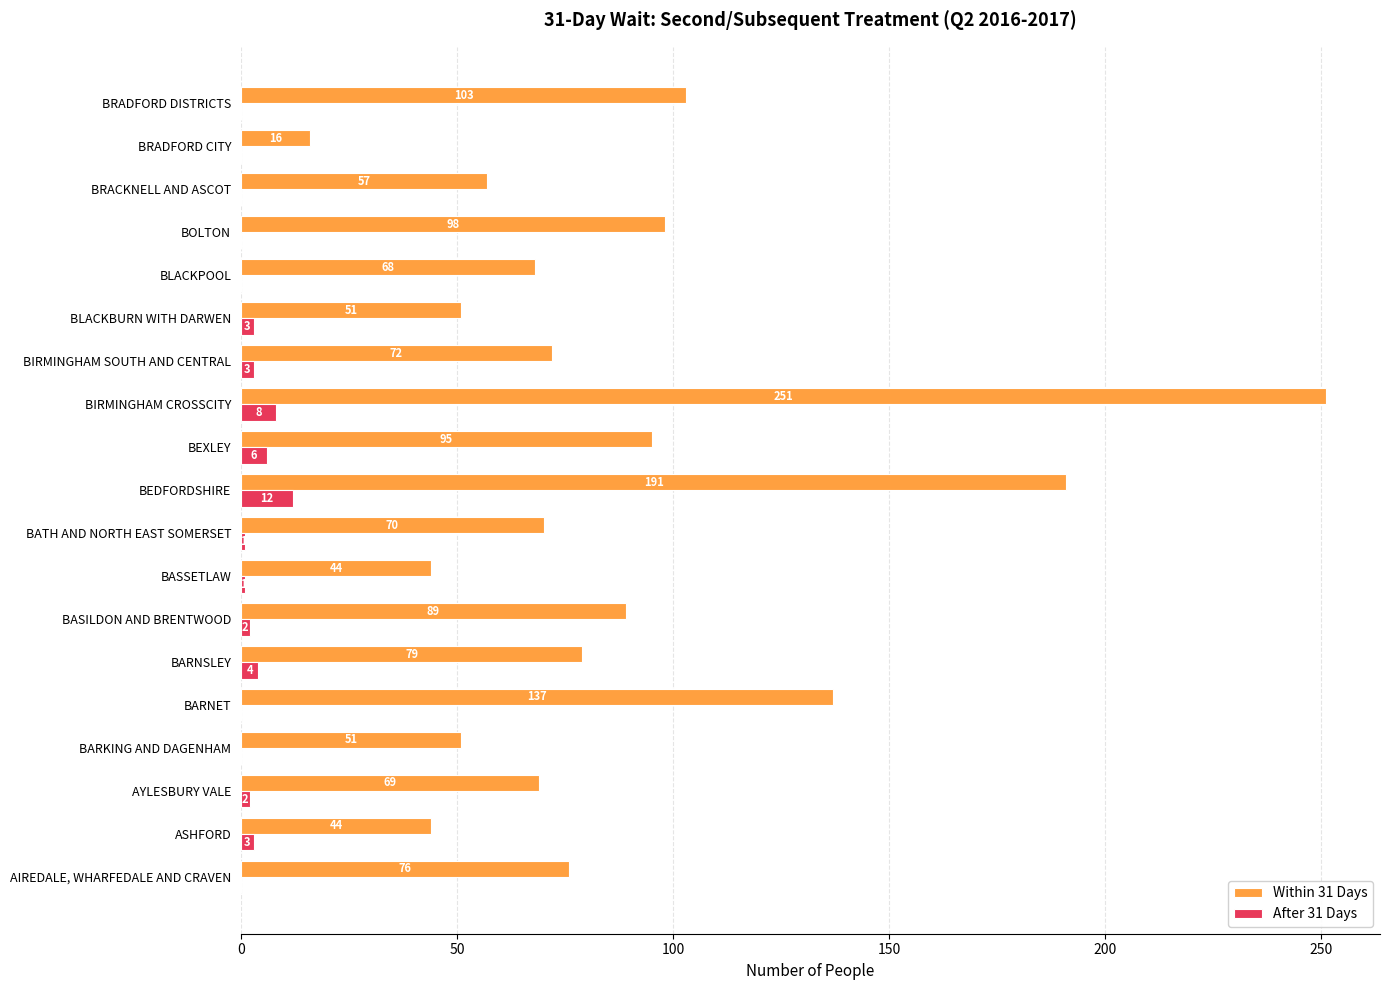

True or false: After 31 Days has a value of 0 at BARNET.

True